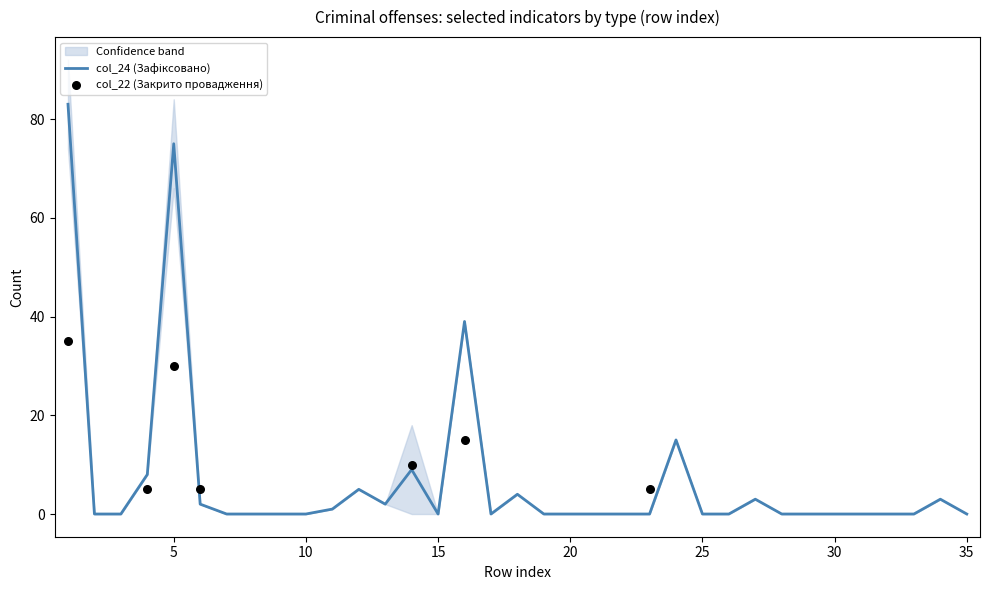

Which series has the largest total across all categories?

col_24